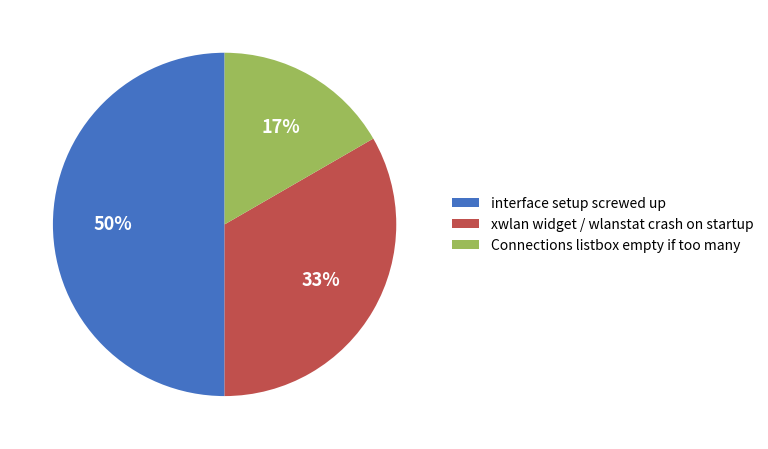

Does Connections listbox empty if too many account for over 50% of the chart?

No